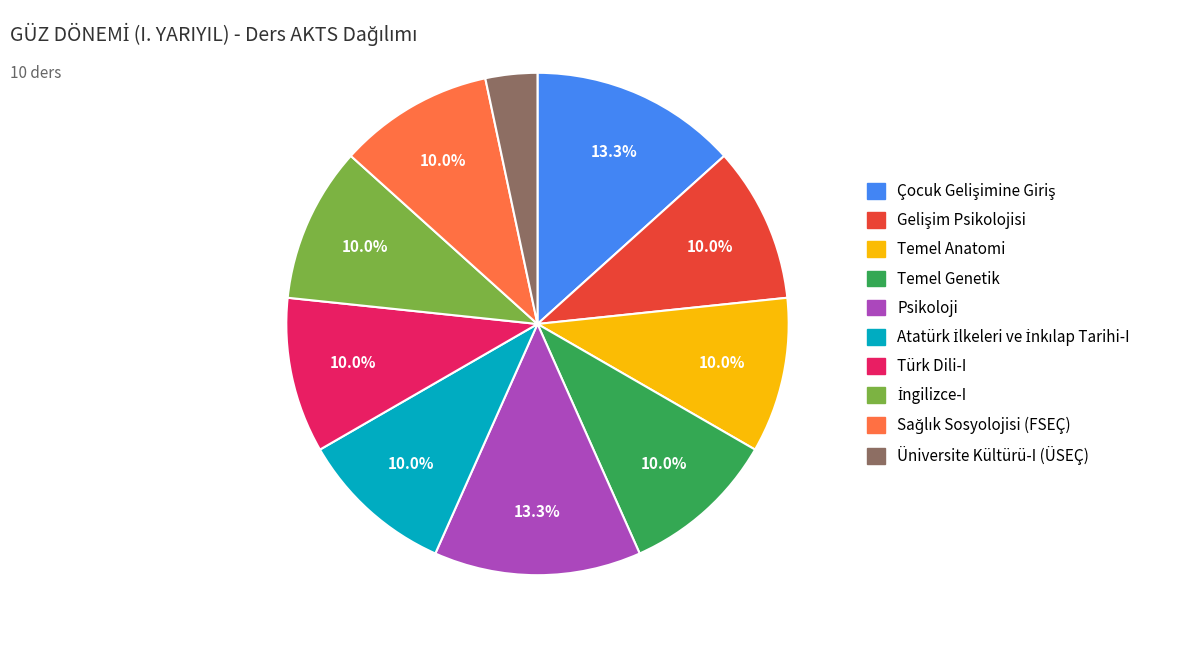

Is there any slice that represents more than half of the pie?

No